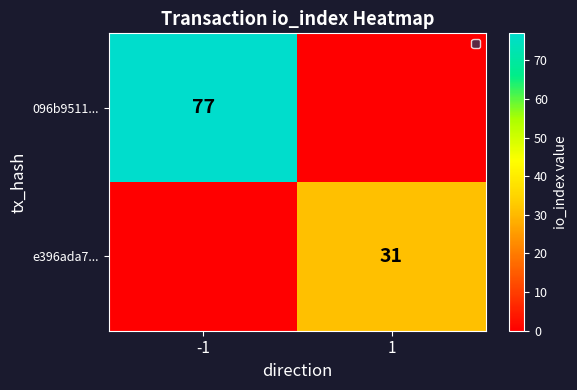

Is the value of 096b9511... at -1 greater than the value of e396ada7... at 1?

Yes